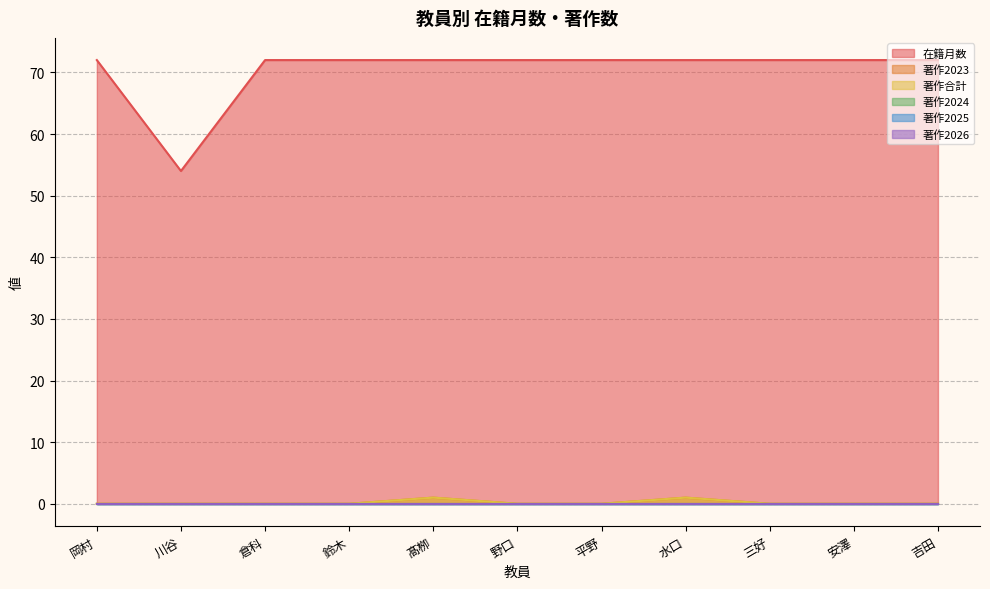

Reading right to left, transcribe all the data shown in this chart.

在籍月数: 72	72	72	72	72	72	72	72	72	54	72
著作2023: 0	0	0	1	0	0	1	0	0	0	0
著作合計: 0	0	0	1	0	0	1	0	0	0	0